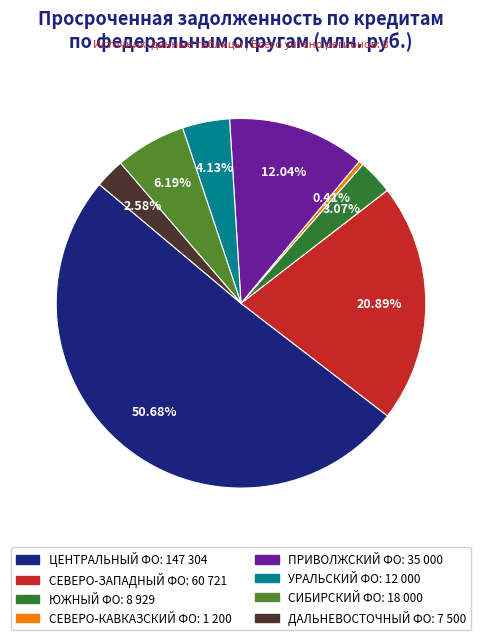

How many slices are in this pie chart?

8